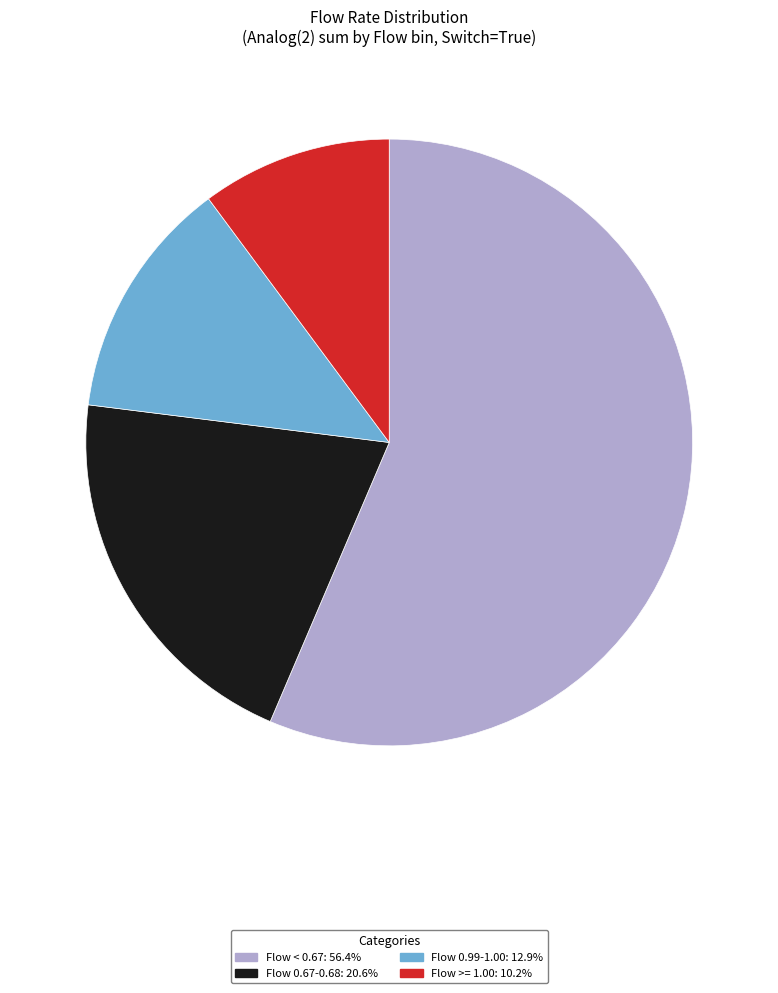

Is there any slice that represents more than half of the pie?

Yes